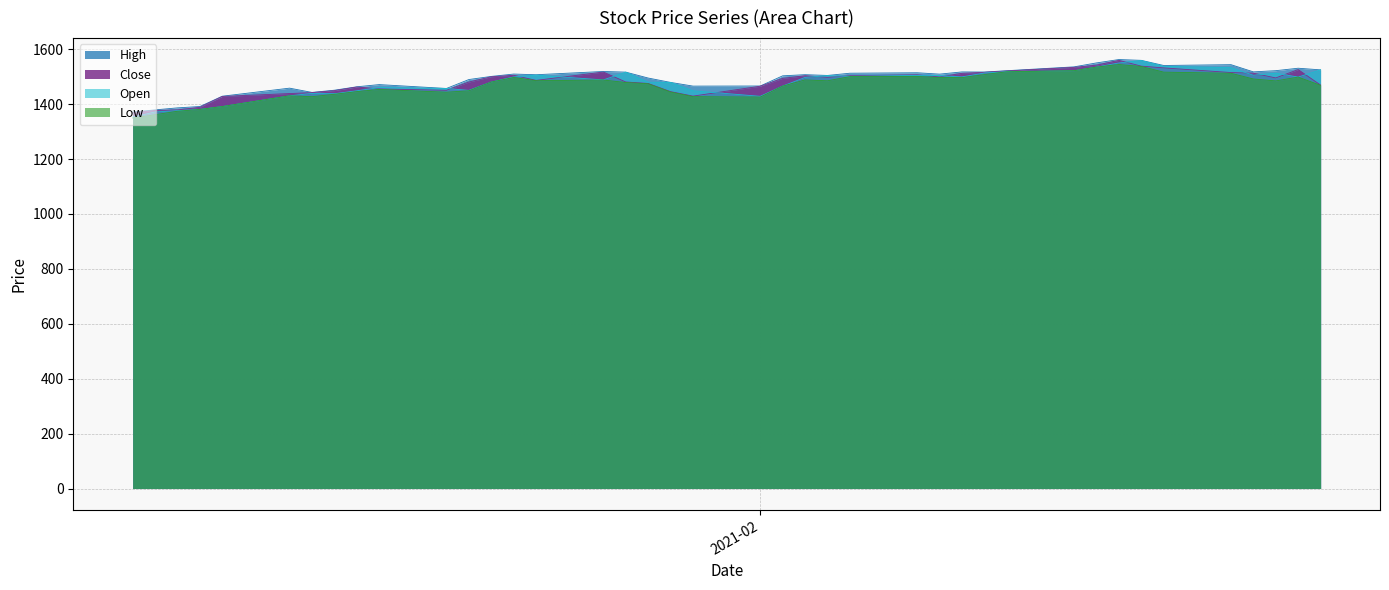

Does the chart have visible grid lines?

Yes